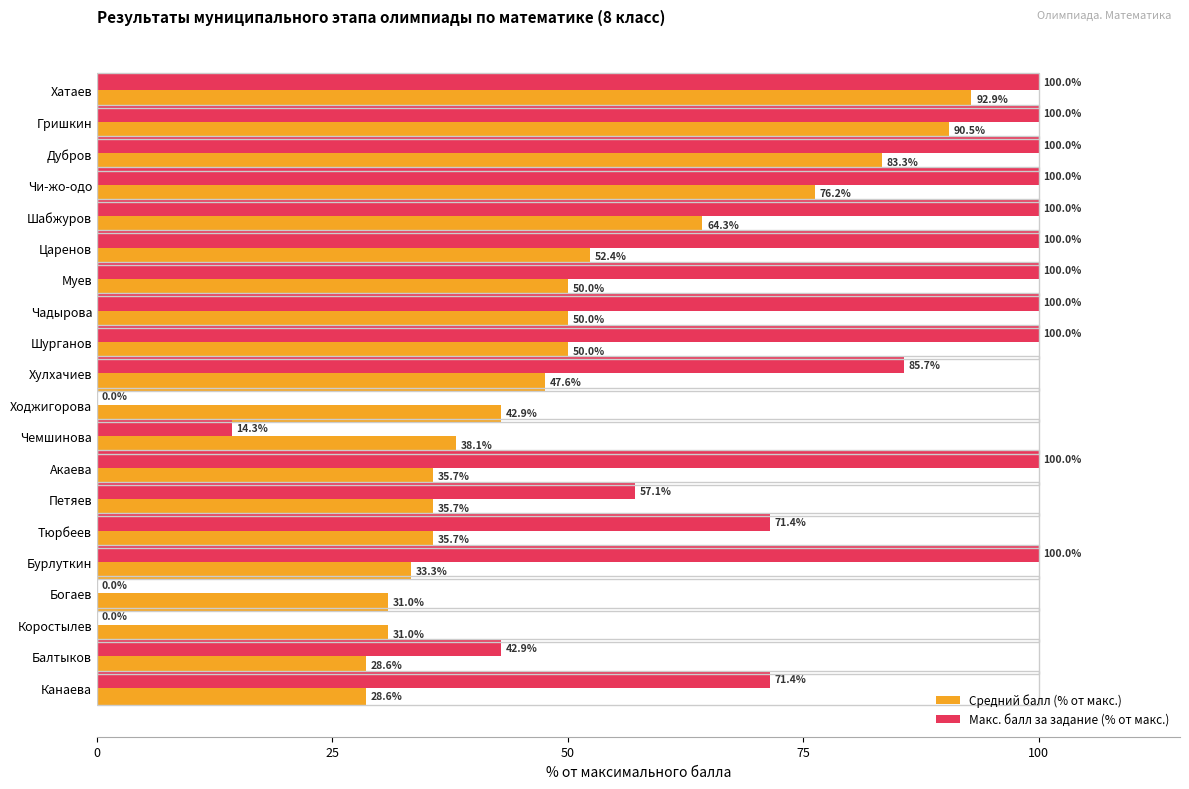

At which category is the sum across all series the highest?

Хатаев